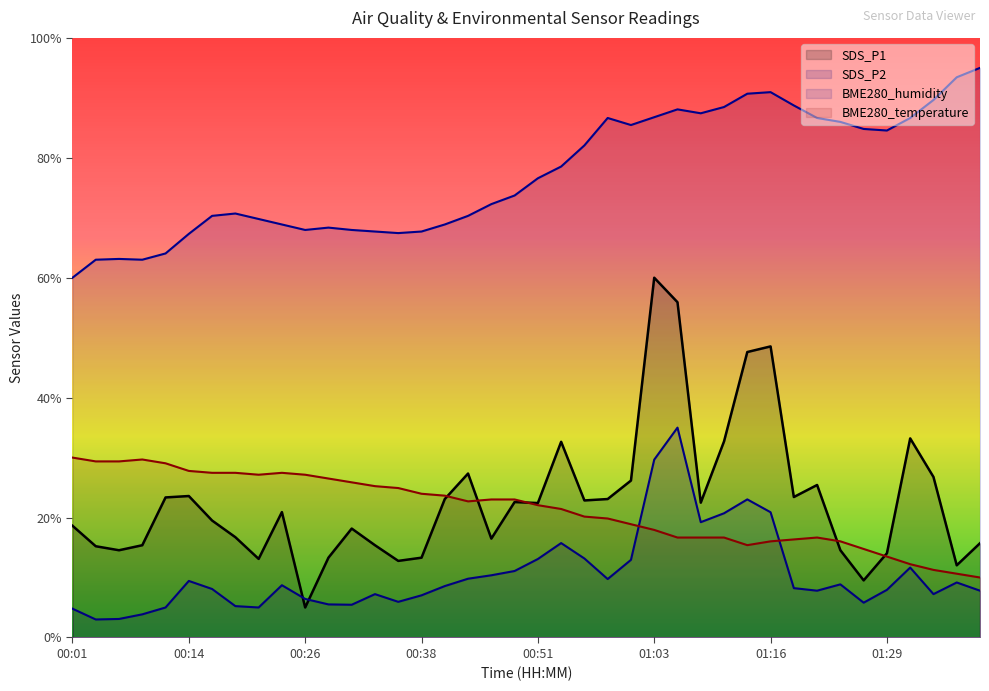

Is it true that BME280_temperature equals 13.2 at 00:48?

False